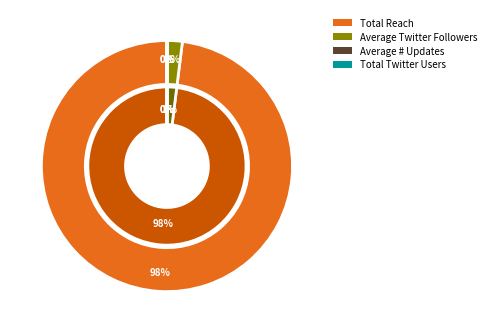

What percentage is the Total Reach slice, to the nearest percent?

98%